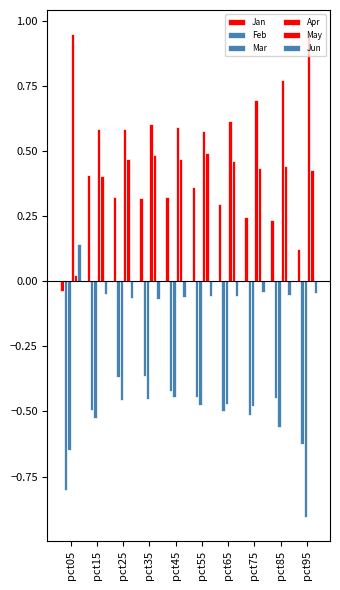

Is it true that May equals 0.4 at pct95?

True